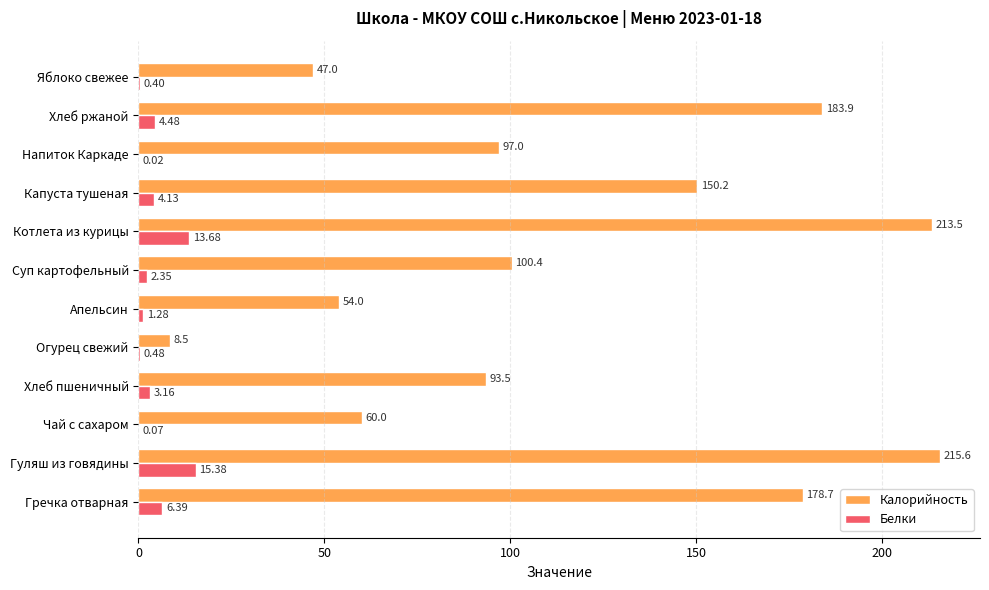

At which label is Белки closest to 7?

Гречка отварная